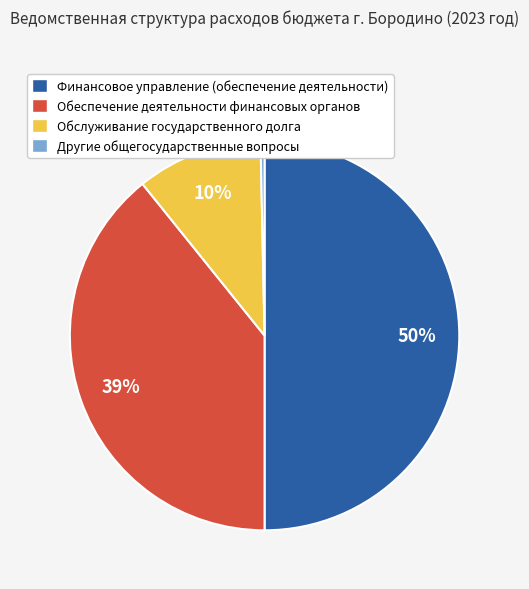

Which slice is the smallest?

Другие общегосударственные вопросы